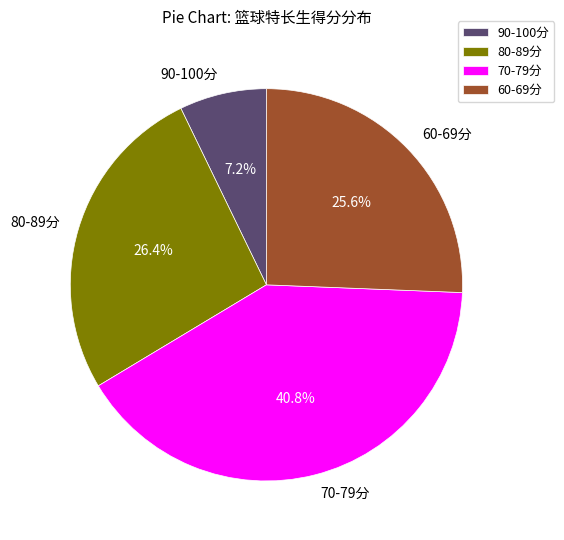

How many segments does this pie chart have?

4